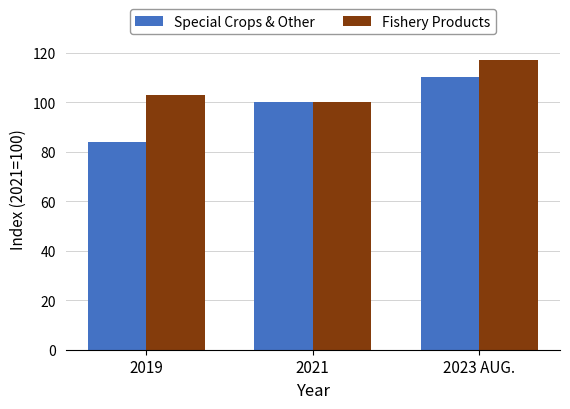

What is the difference between the maximum and second lowest values in the Fishery Products series?

14.1